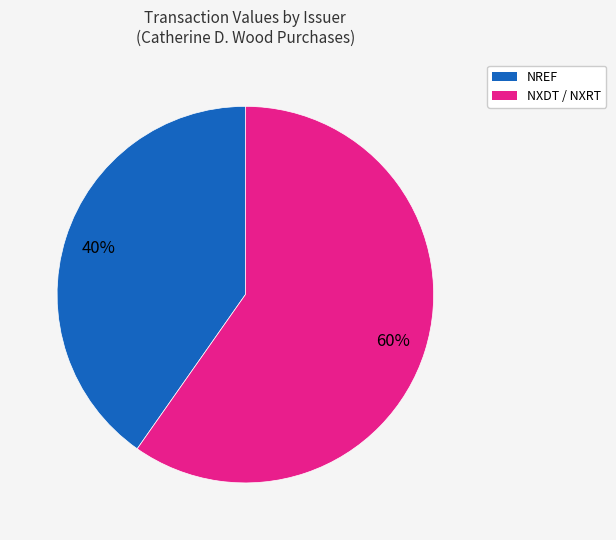

To the nearest percent, what is the average slice percentage?

50%